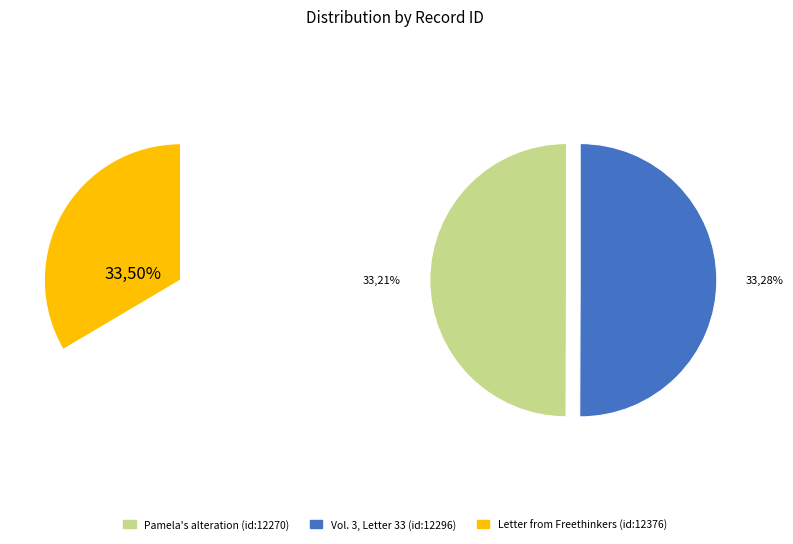

Is the sum of Pamela's alteration (id:12270) and Vol. 3, Letter 33 (id:12296) greater than half?

Yes